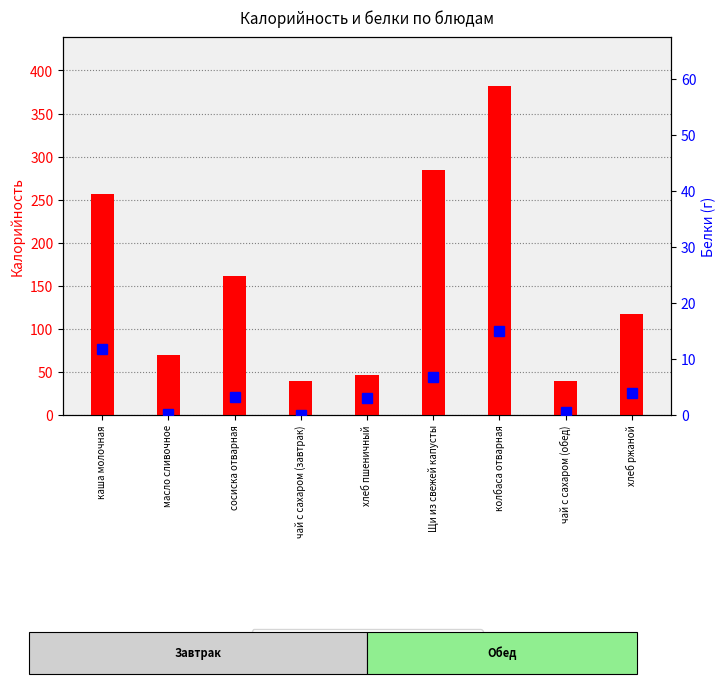

What position from the right is чай с сахаром (обед)?

2